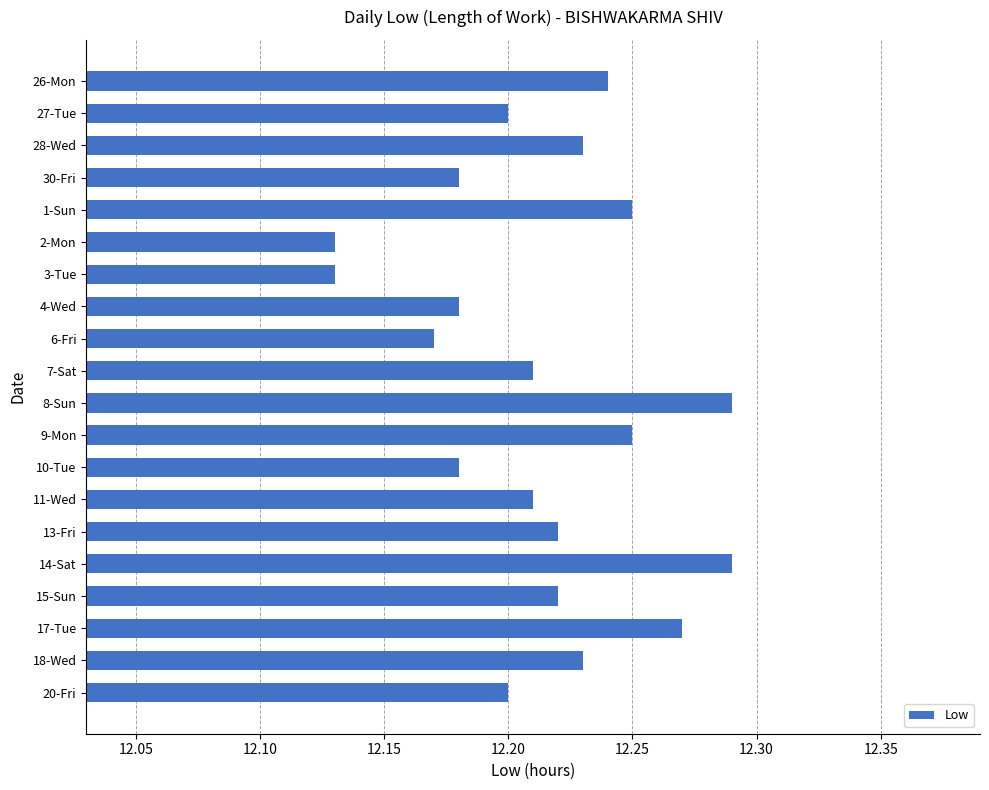

How many values are between 12 and 13?

20